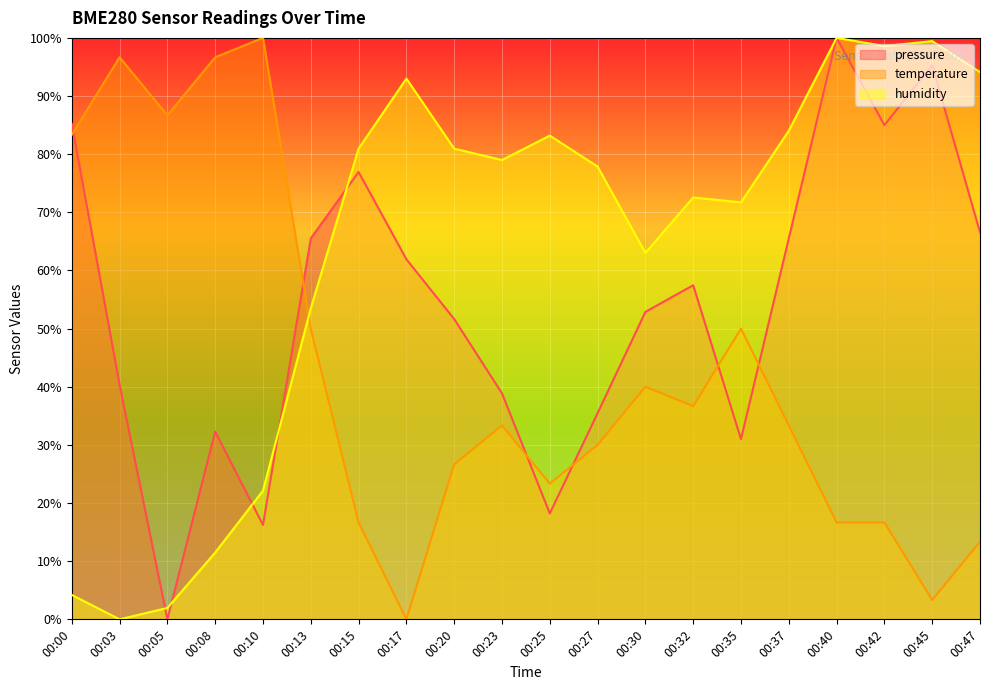

What is the difference between the maximum and minimum values in the humidity series?

100.0